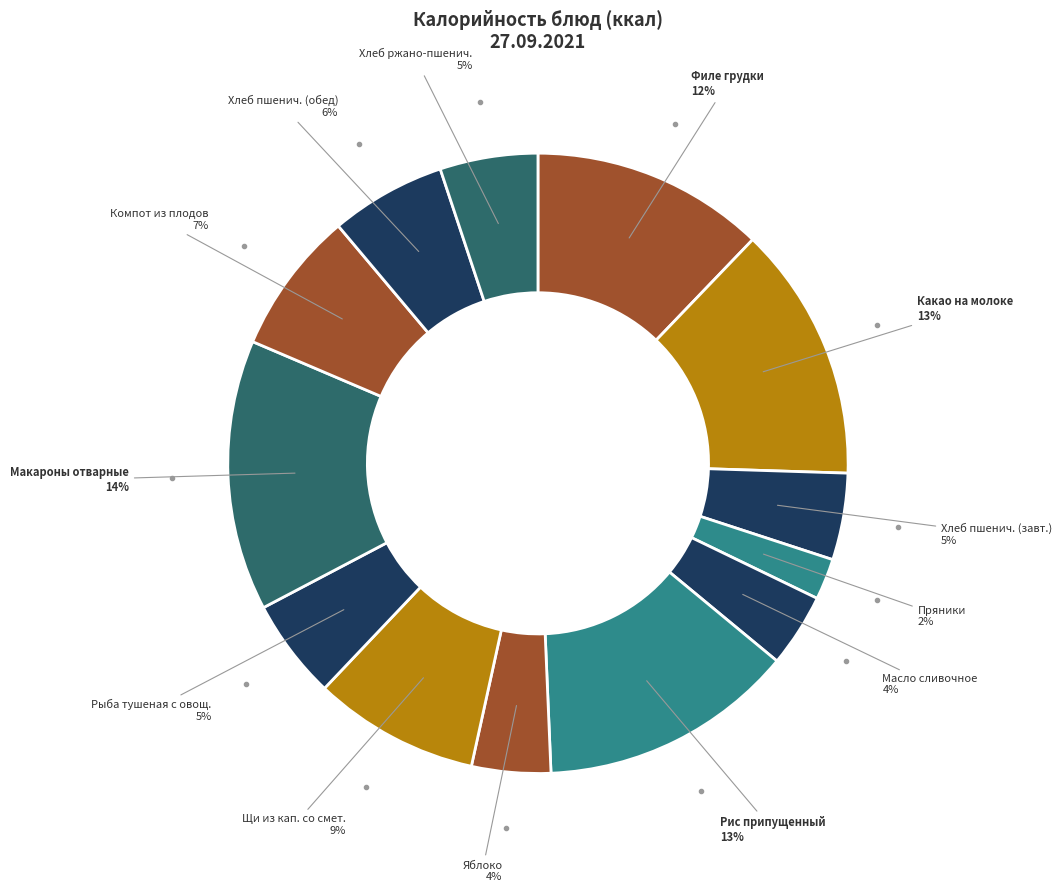

Count the number of slices in the pie.

13